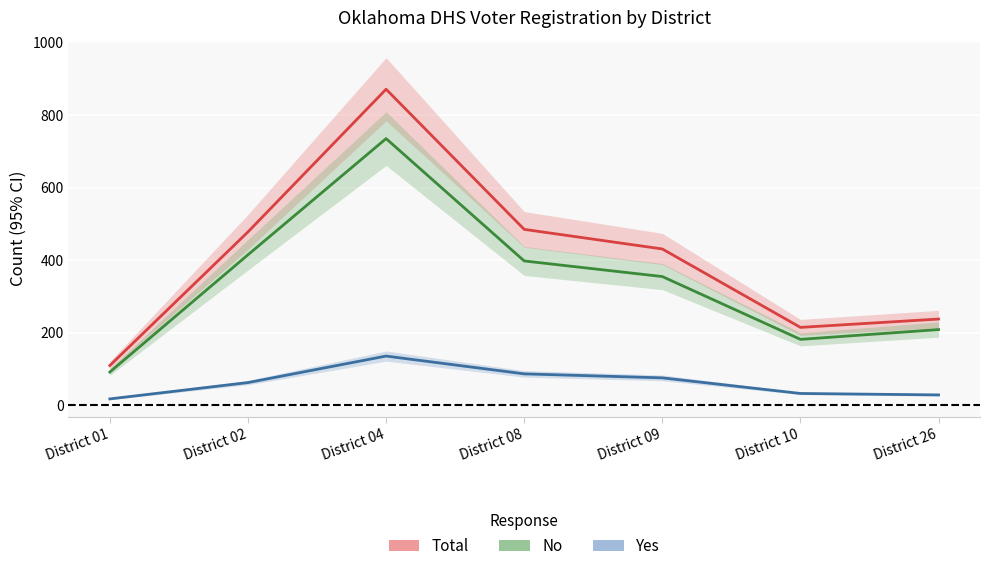

Reading left to right, transcribe all the data shown in this chart.

Total: District 01=110	District 02=478	District 04=871	District 08=485	District 09=431	District 10=215	District 26=238
No: District 01=92	District 02=415	District 04=735	District 08=398	District 09=355	District 10=182	District 26=209
Yes: District 01=18	District 02=63	District 04=136	District 08=87	District 09=76	District 10=33	District 26=29